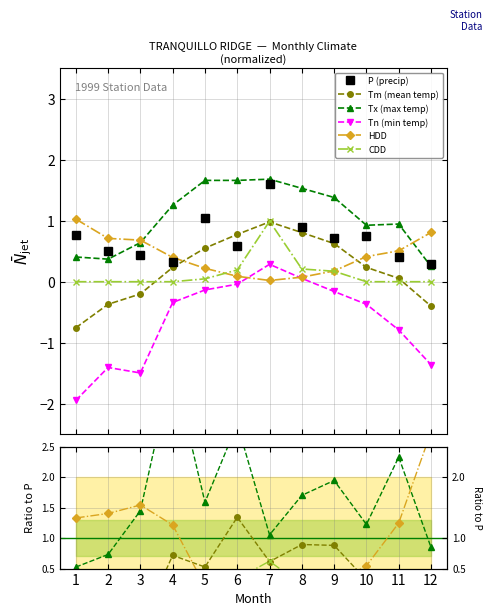

The Tm series shows 0.6 at 9. True or false?

True